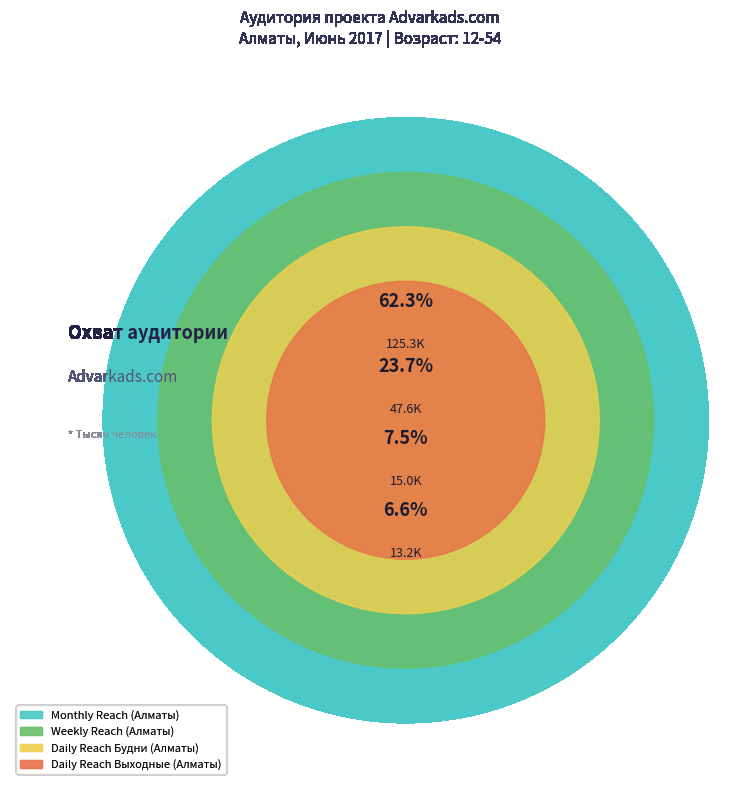

What percentage do Daily Reach Будни (Алматы) and Monthly Reach (Алматы) together represent?

69.8%